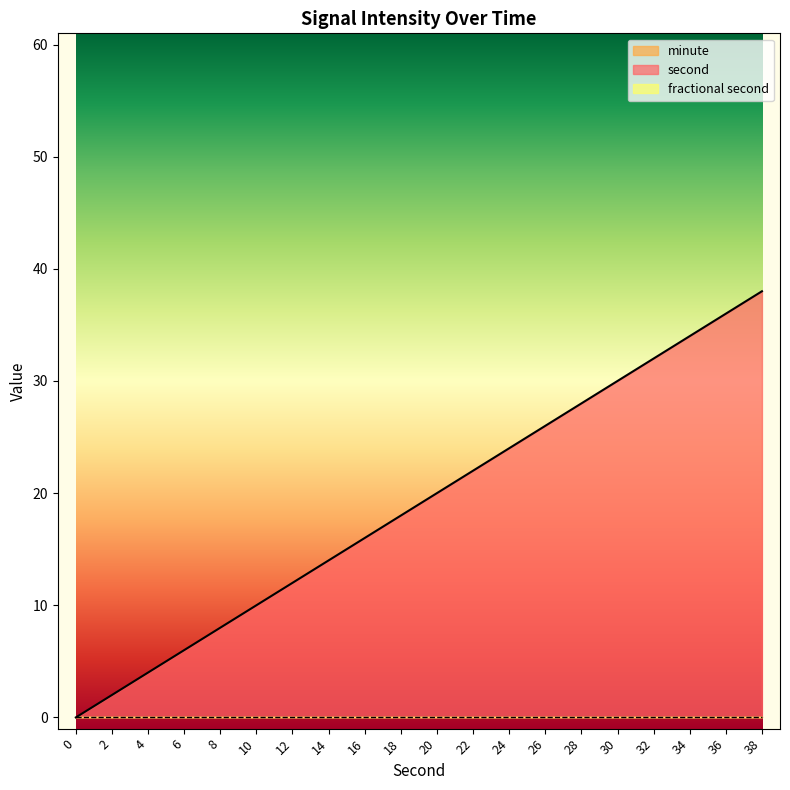

Reading left to right, what are all the values shown in this chart?

second: 0	2	4	6	8	10	12	14	16	18	20	22	24	26	28	30	32	34	36	38
minute: 0	0	0	0	0	0	0	0	0	0	0	0	0	0	0	0	0	0	0	0
fractional second: 0	0	0	0	0	0	0	0	0	0	0	0	0	0	0	0	0	0	0	0